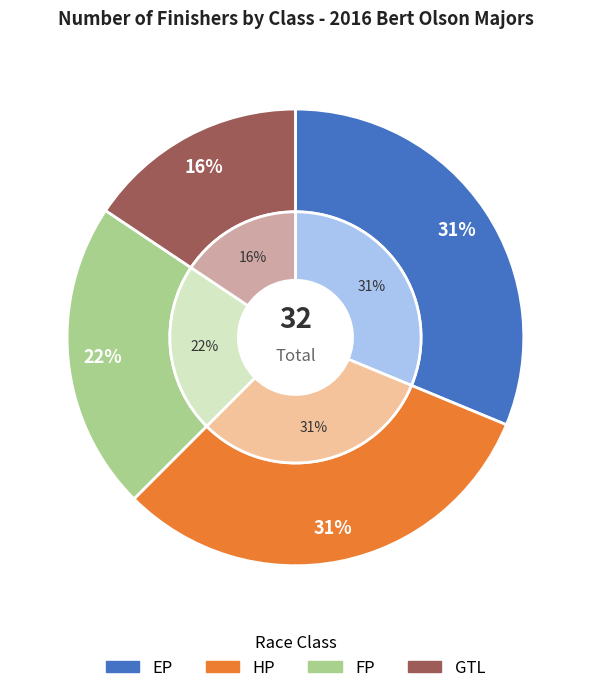

What is the change in value from FP to GTL?

-2